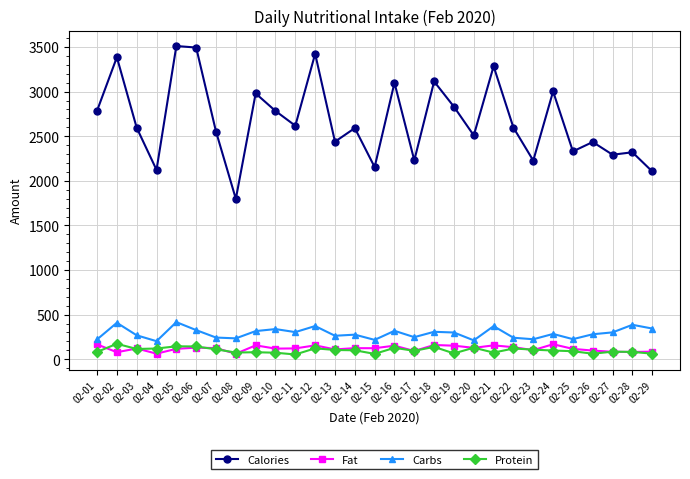

Which series has the largest total across all categories?

Calories